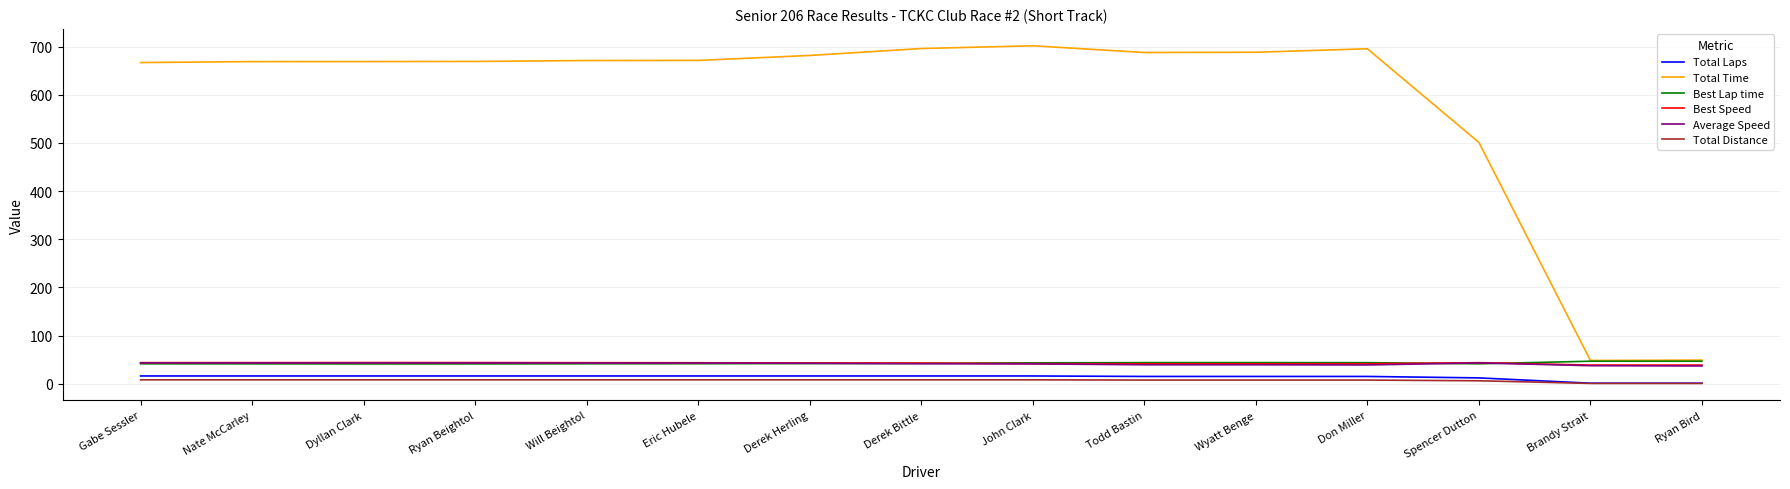

True or false: Total Distance and Best Lap time intersect in this chart.

False